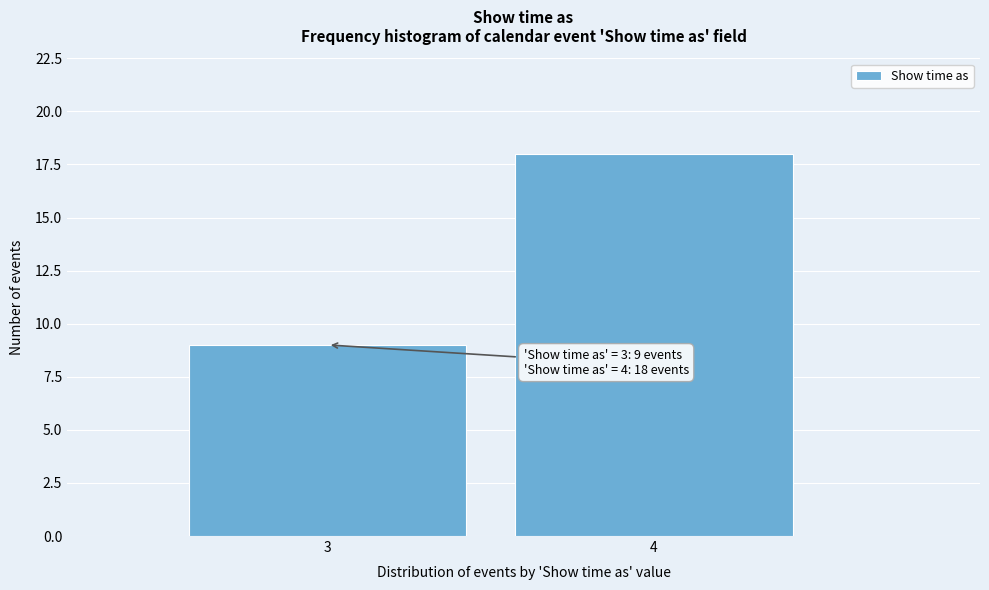

Reading left to right, list all the values displayed in this chart.

9	18